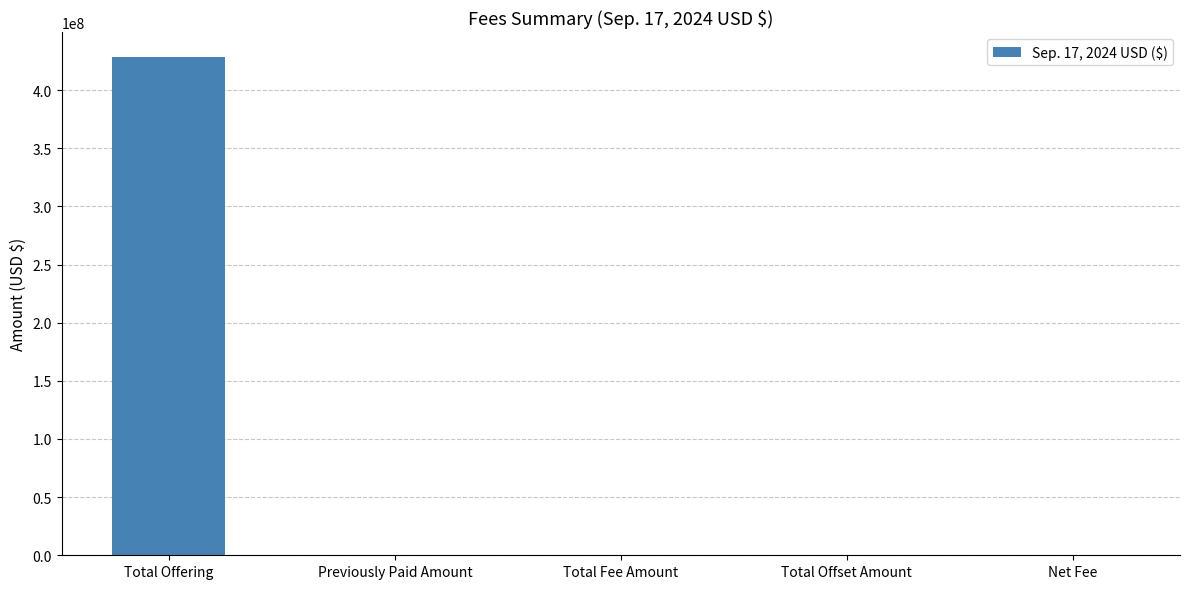

Are the bars grouped side by side (vs. stacked)?

No